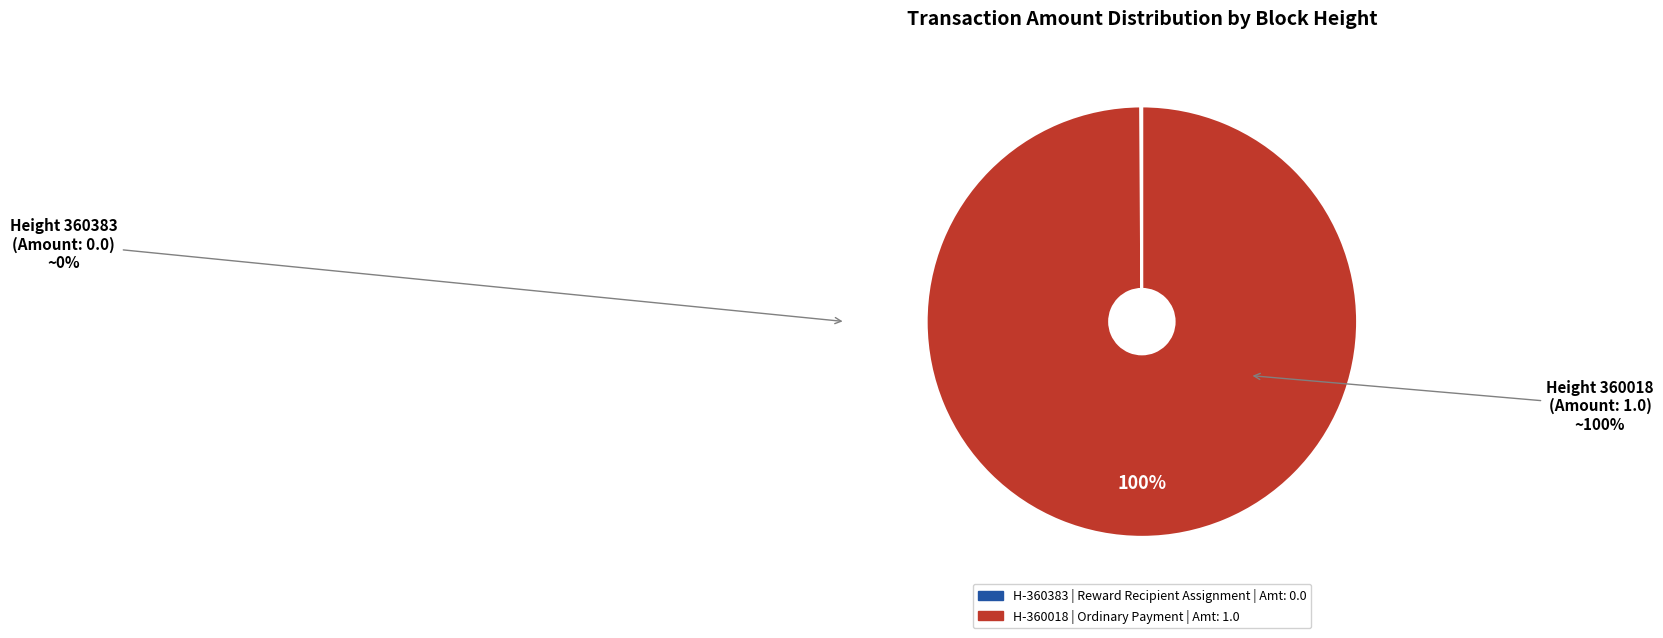

Is there any slice that represents more than half of the pie?

Yes